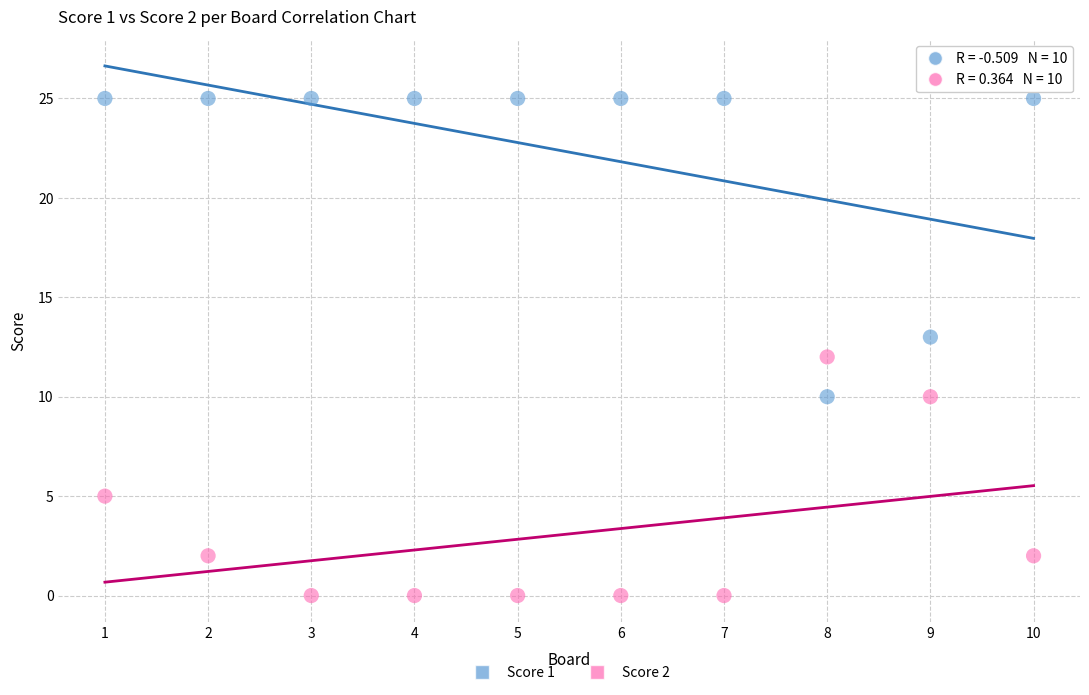

Which series has the largest Y range (max minus min)?

Score 1